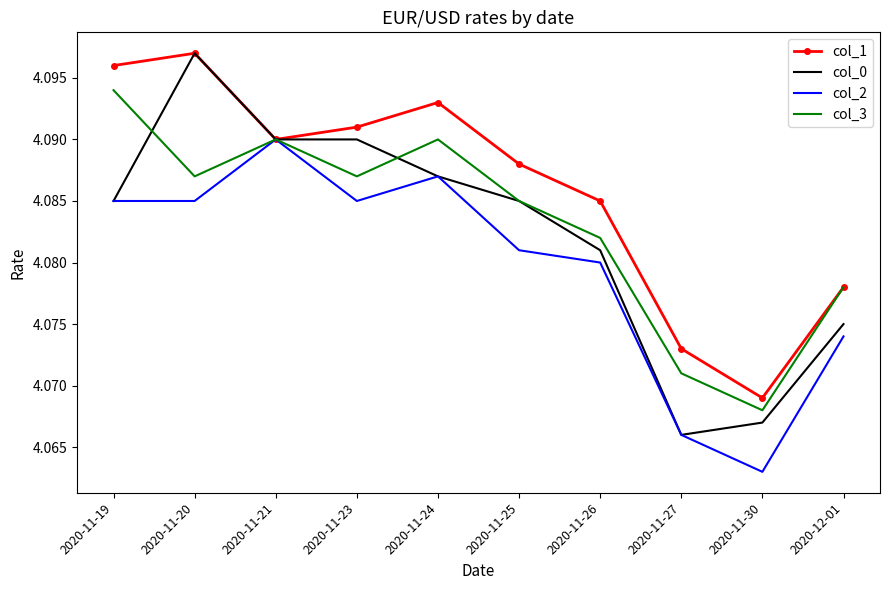

At which label is col_2 closest to 4?

2020-11-30